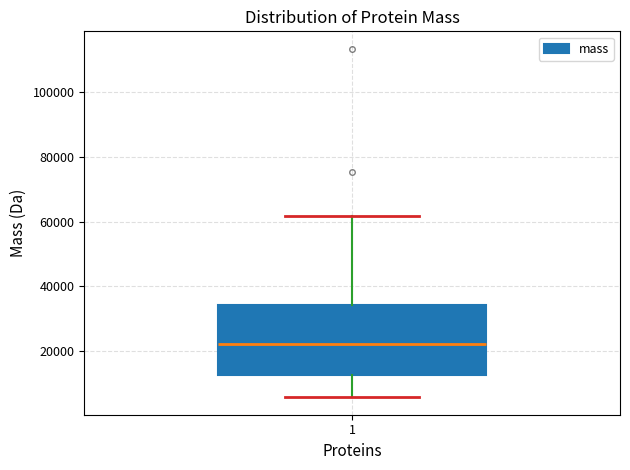

Read this box plot against the y-axis: the position of the median line, the range covered by the box, and the ends of both whiskers. The values are not printed on the chart, so give them approximately, as read against the axis.

median 22000, box 12000 to 34000, whiskers 6000 to 62000